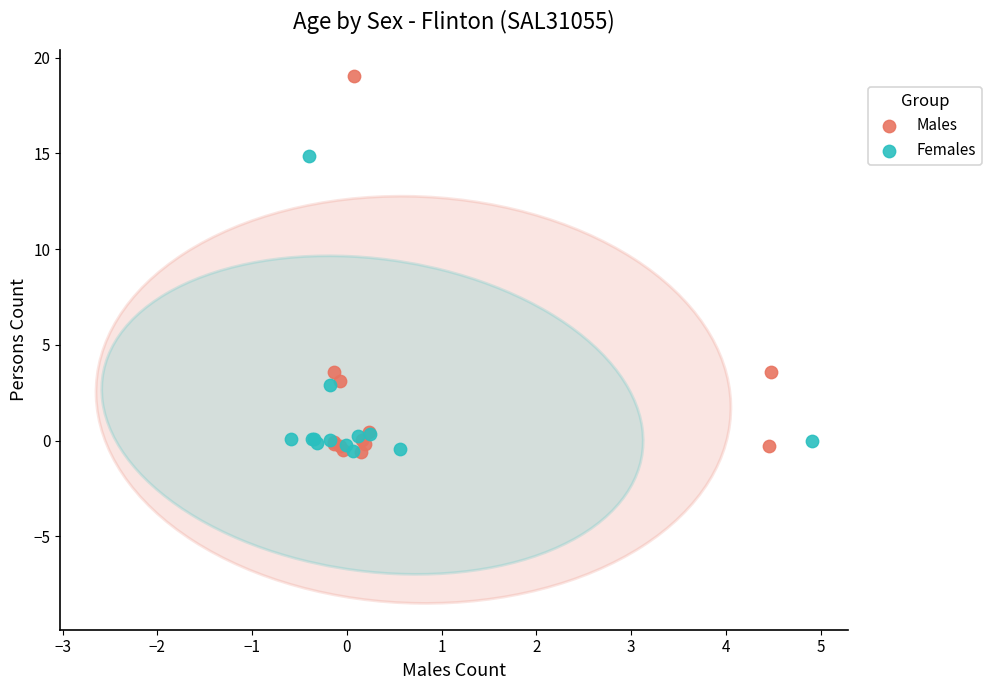

Which series has the widest spread of Y values?

Males